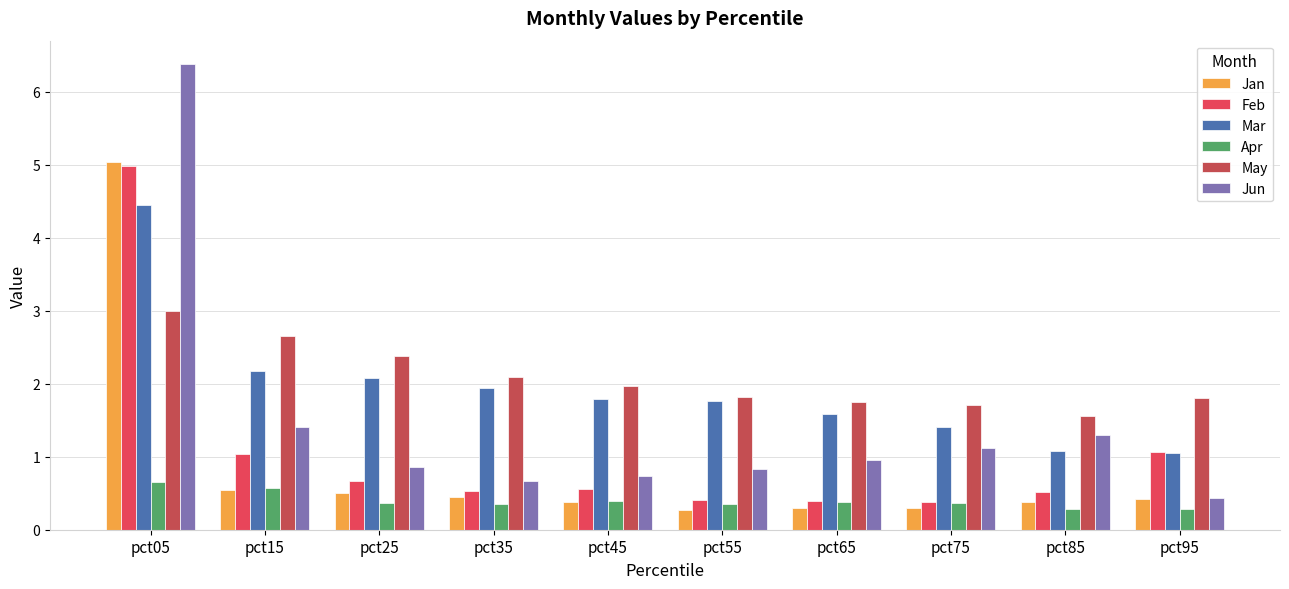

What is the lowest value of the Jan series?

0.3